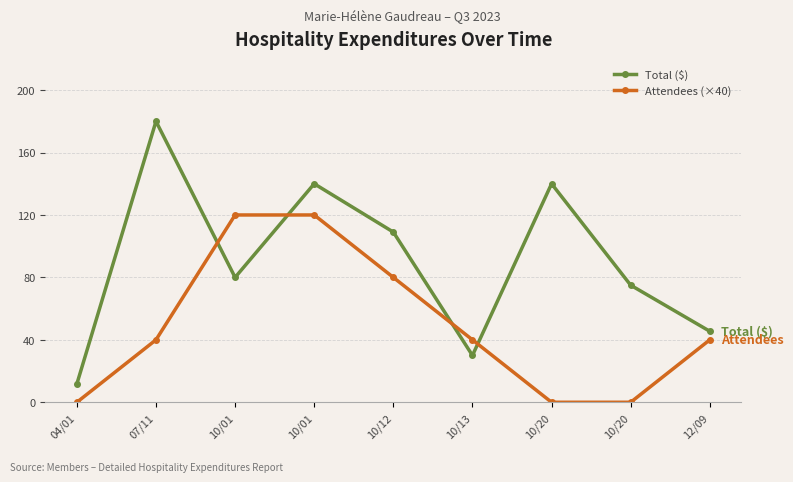

What is the sum of all Total ($) values?

811.3